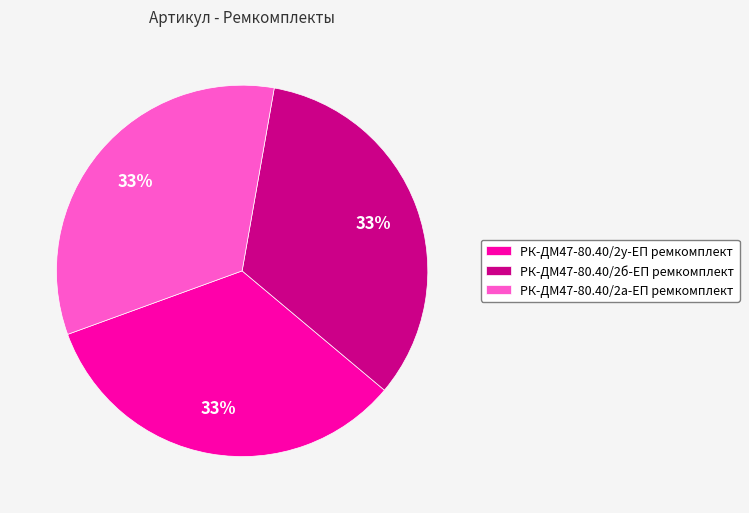

How many slices are in this pie chart?

3